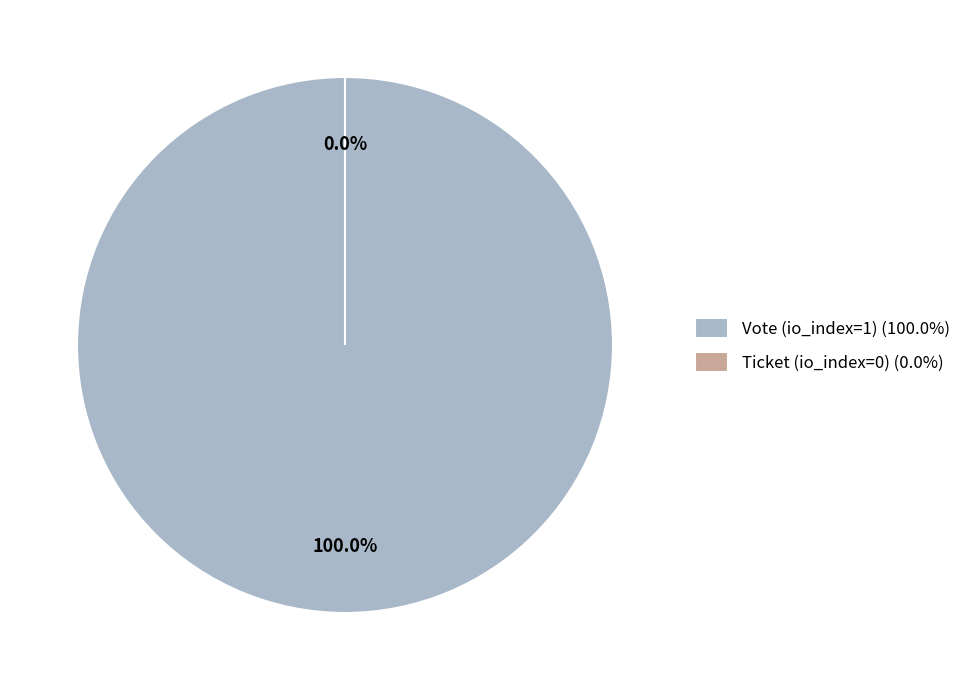

Is Ticket (io_index=0) the majority of the pie?

No